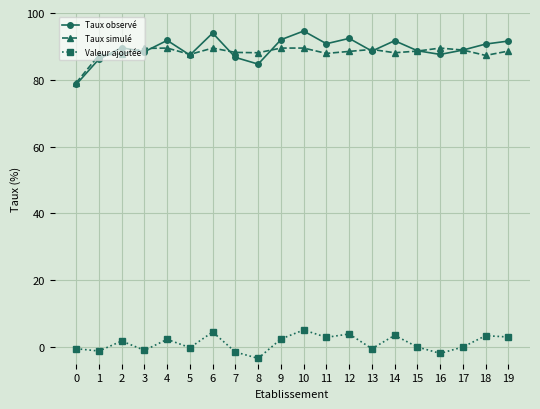

In Taux observé, how many points are lower than both neighbors (excluding endpoints)?

6